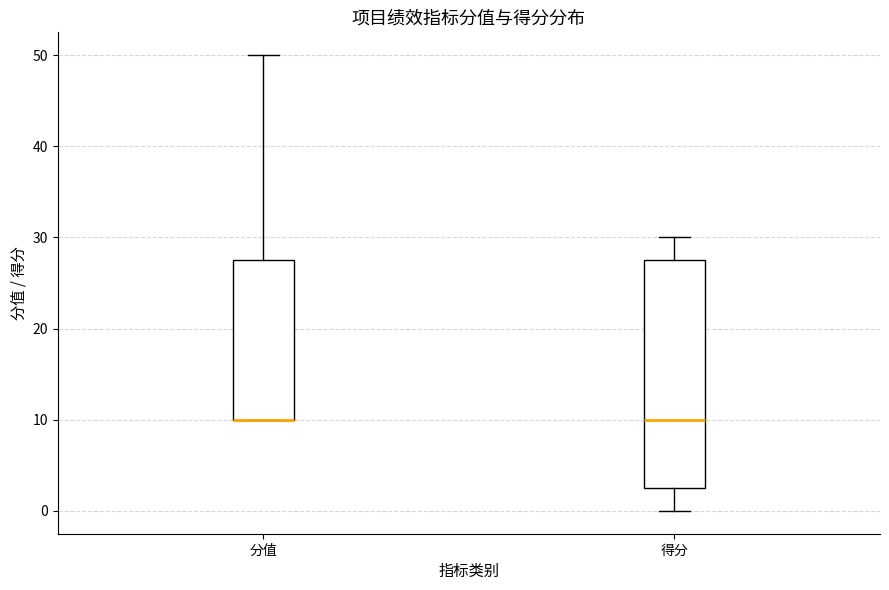

Reading left to right, read every box against the y-axis: the position of its median line, the range the box covers, and the ends of its whiskers. The values are not printed on the chart, so give them approximately, as read against the axis.

分值: median 10 (drawn on the box's lower edge), box 10 to 28, whiskers 10 to 50
得分: median 10, box 3 to 28, whiskers 0 to 30